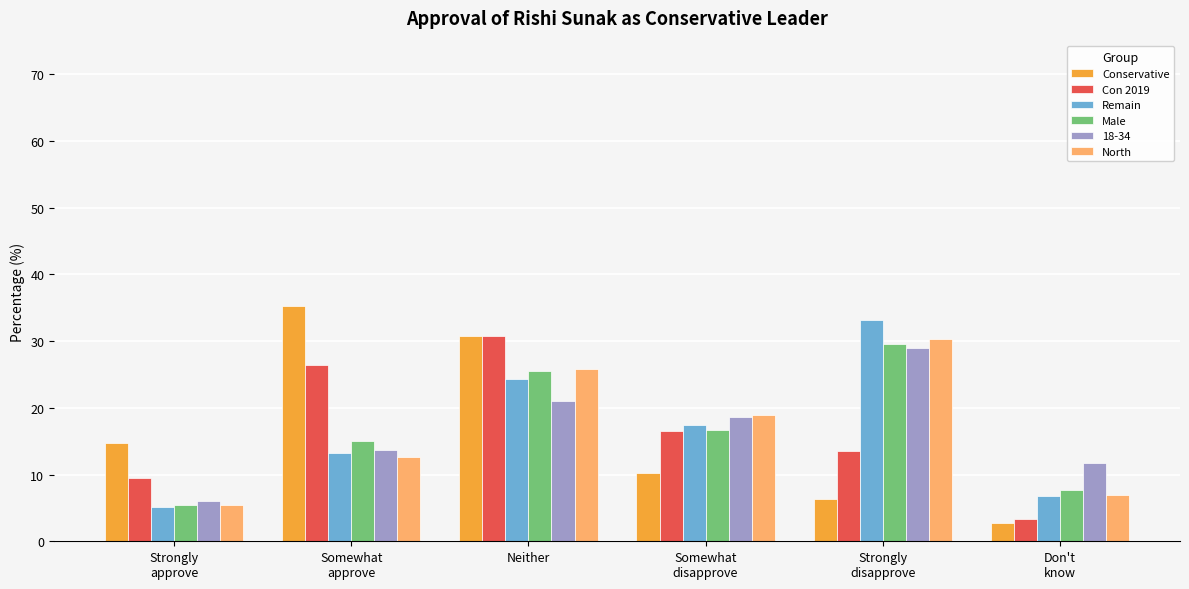

What is the label of the 5th bar from the left?

Strongly
disapprove